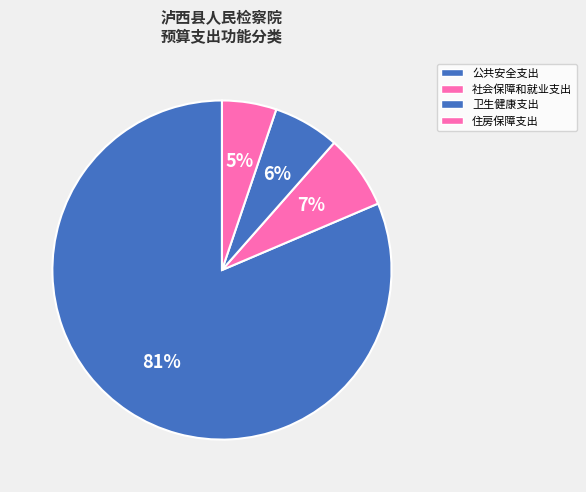

Count the number of slices in the pie.

4